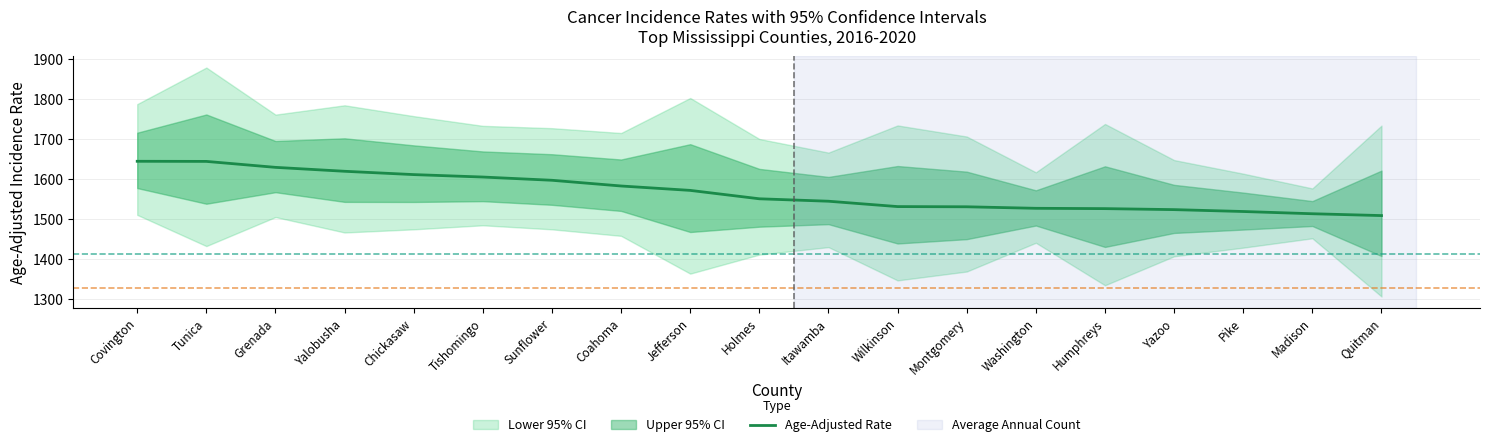

How many lines are shown in the chart?

1